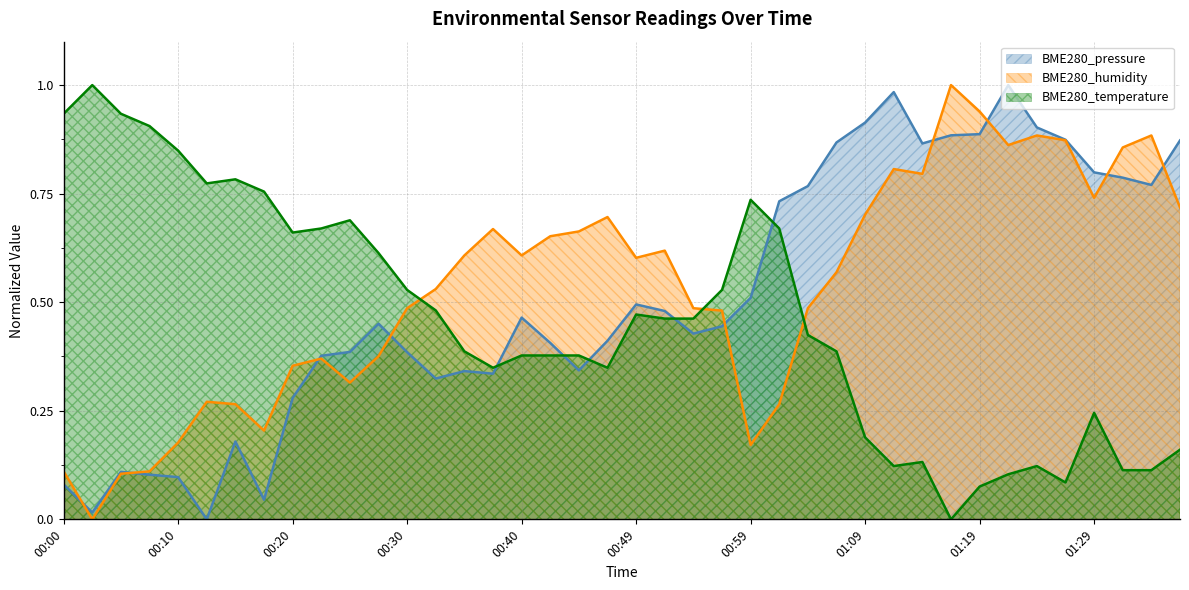

Between which two adjacent categories do BME280_humidity and BME280_pressure first intersect?

00:00 and 00:03